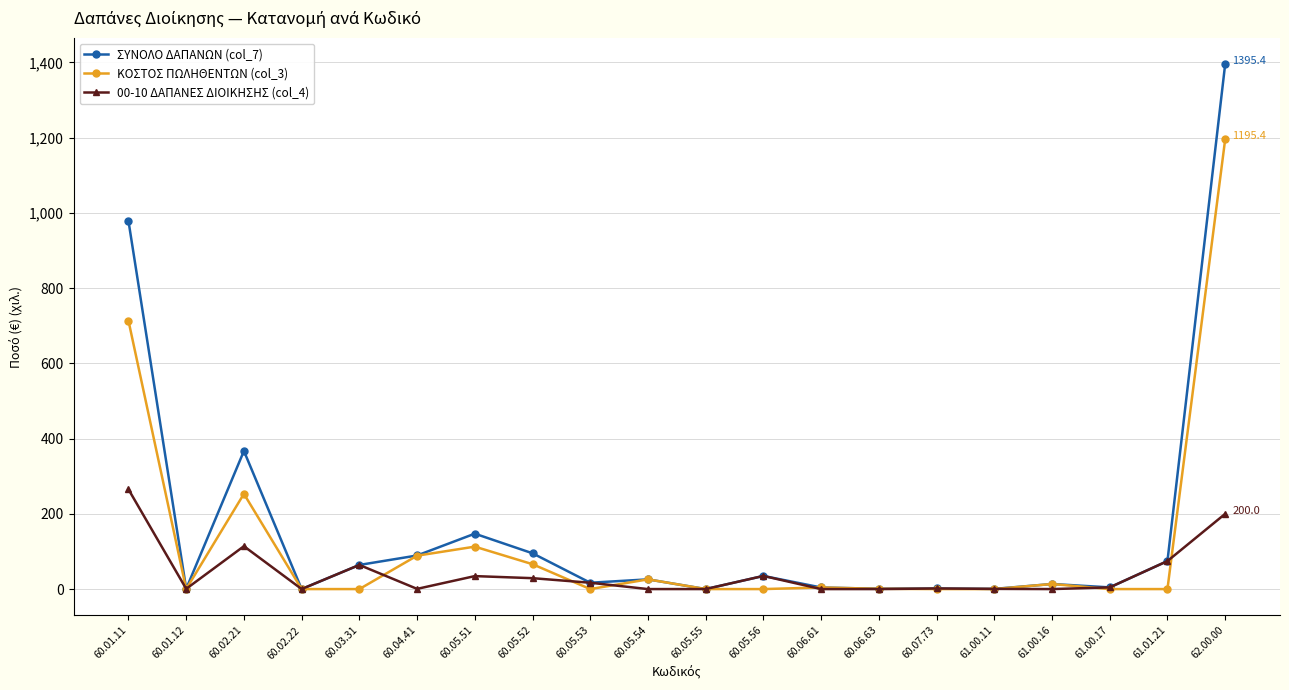

In ΚΟΣΤΟΣ ΠΩΛΗΘΕΝΤΩΝ (col_3), how many points are higher than both neighbors (excluding endpoints)?

5